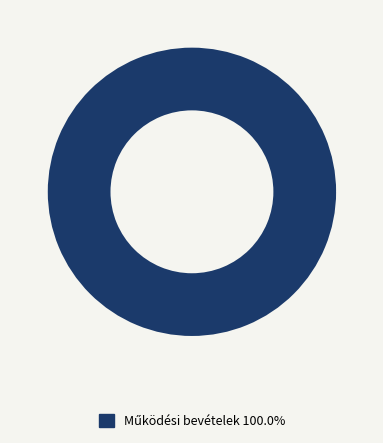

Is there any slice that represents more than half of the pie?

Yes